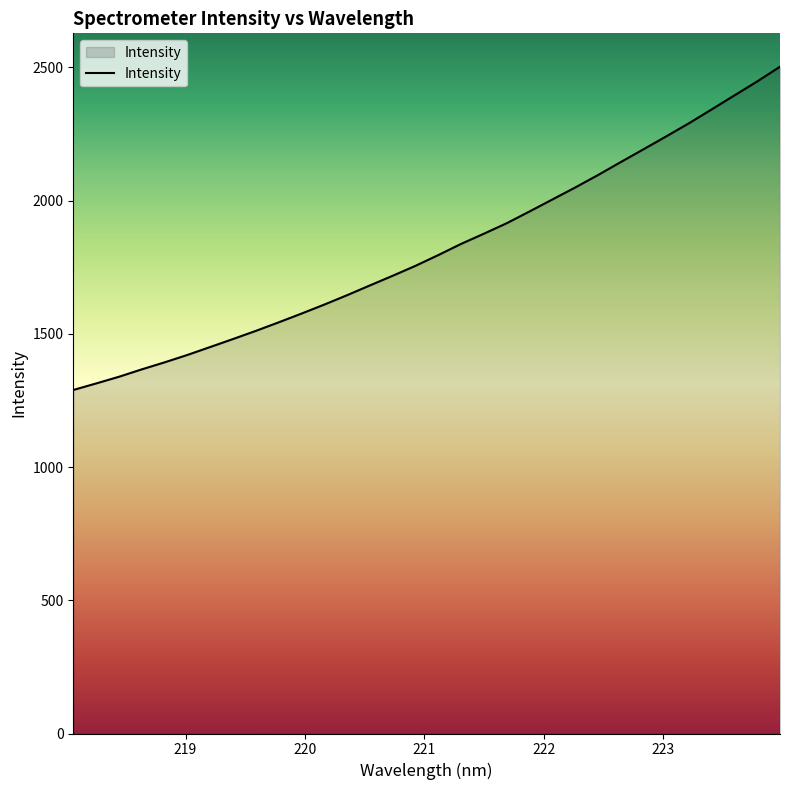

What is the maximum value shown in the chart?

2502.7